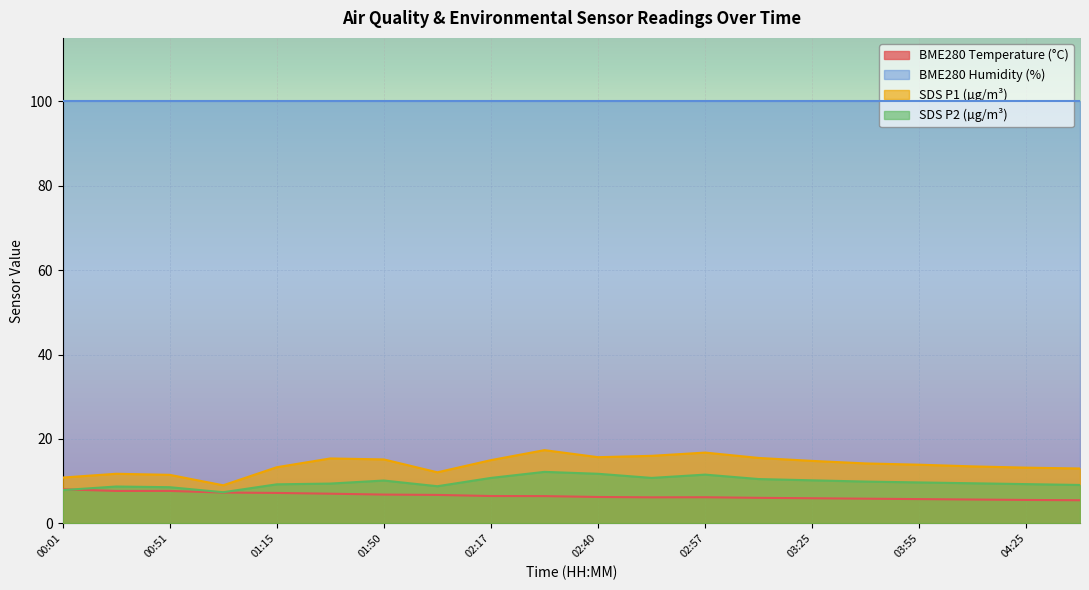

The SDS P1 (µg/m³) series shows 11.5 at 00:51. True or false?

True